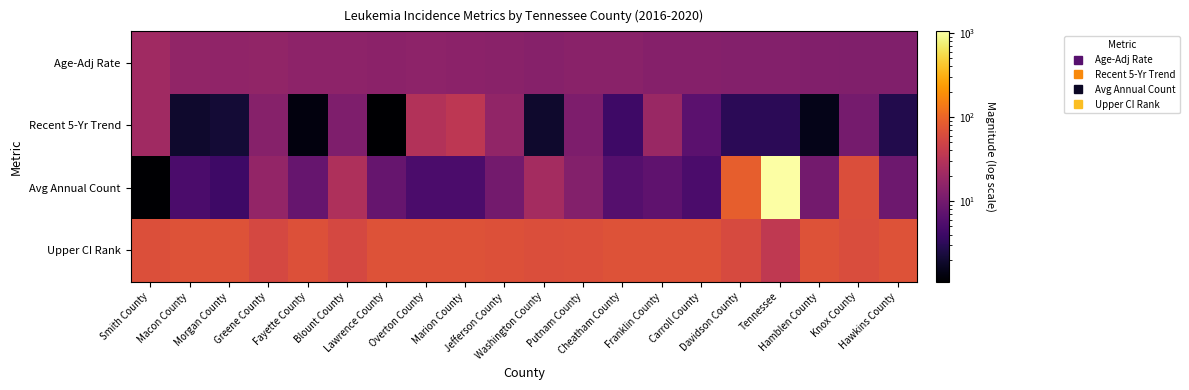

At Smith County, list the series in order from largest to smallest.

Upper CI Rank, Age-Adj Rate, Recent 5-Yr Trend, Avg Annual Count